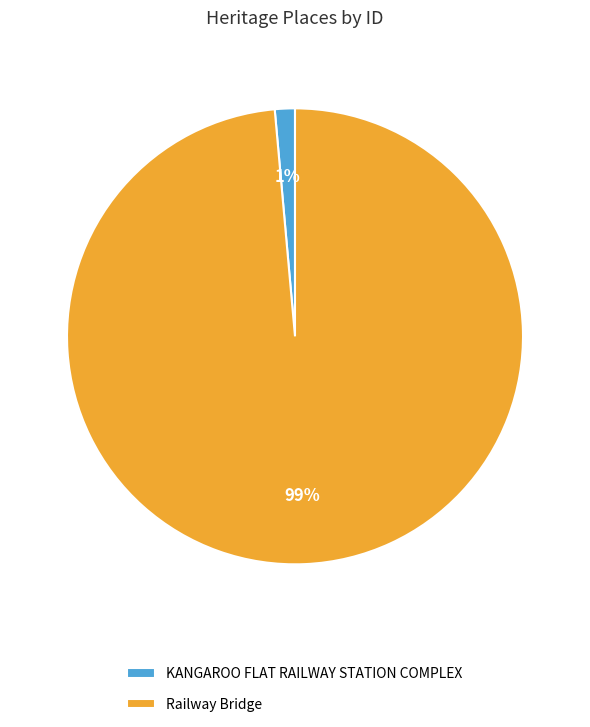

Rank the categories by value from highest to lowest.

Railway Bridge, KANGAROO FLAT RAILWAY STATION COMPLEX